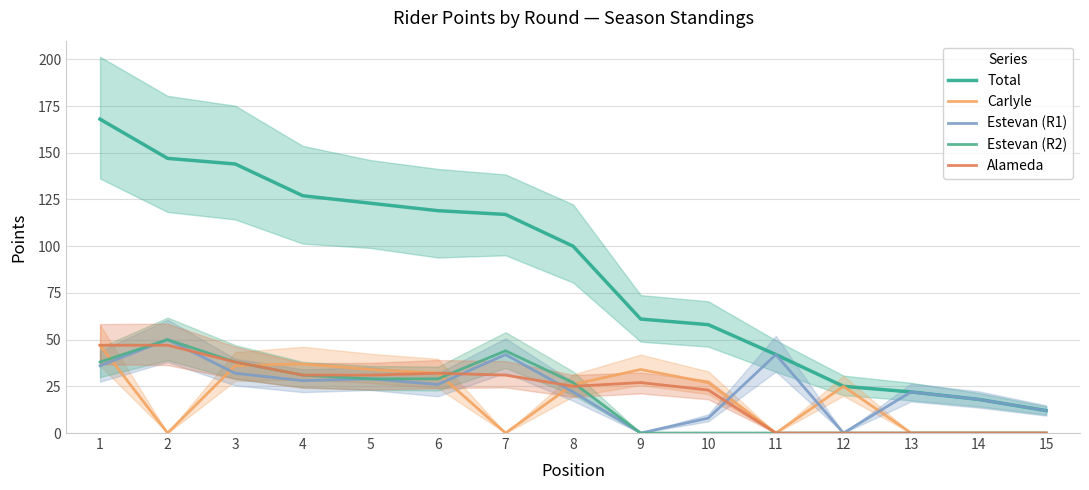

How many distinct data groups are displayed?

5